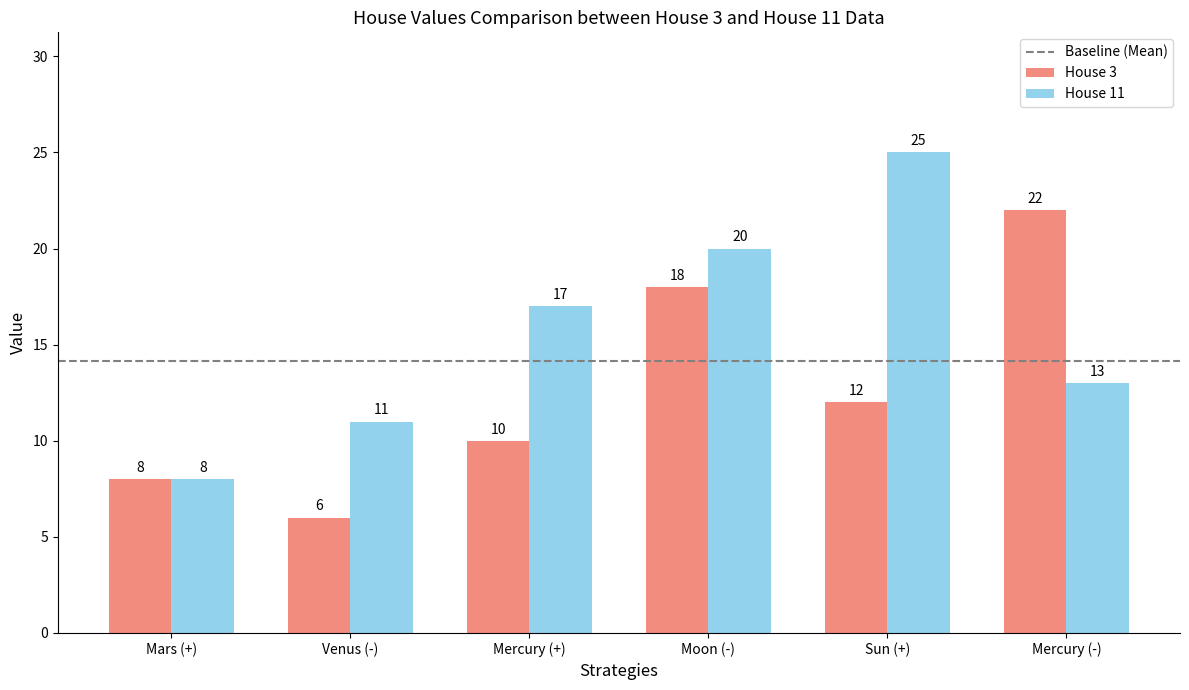

How many groups of bars are there?

6